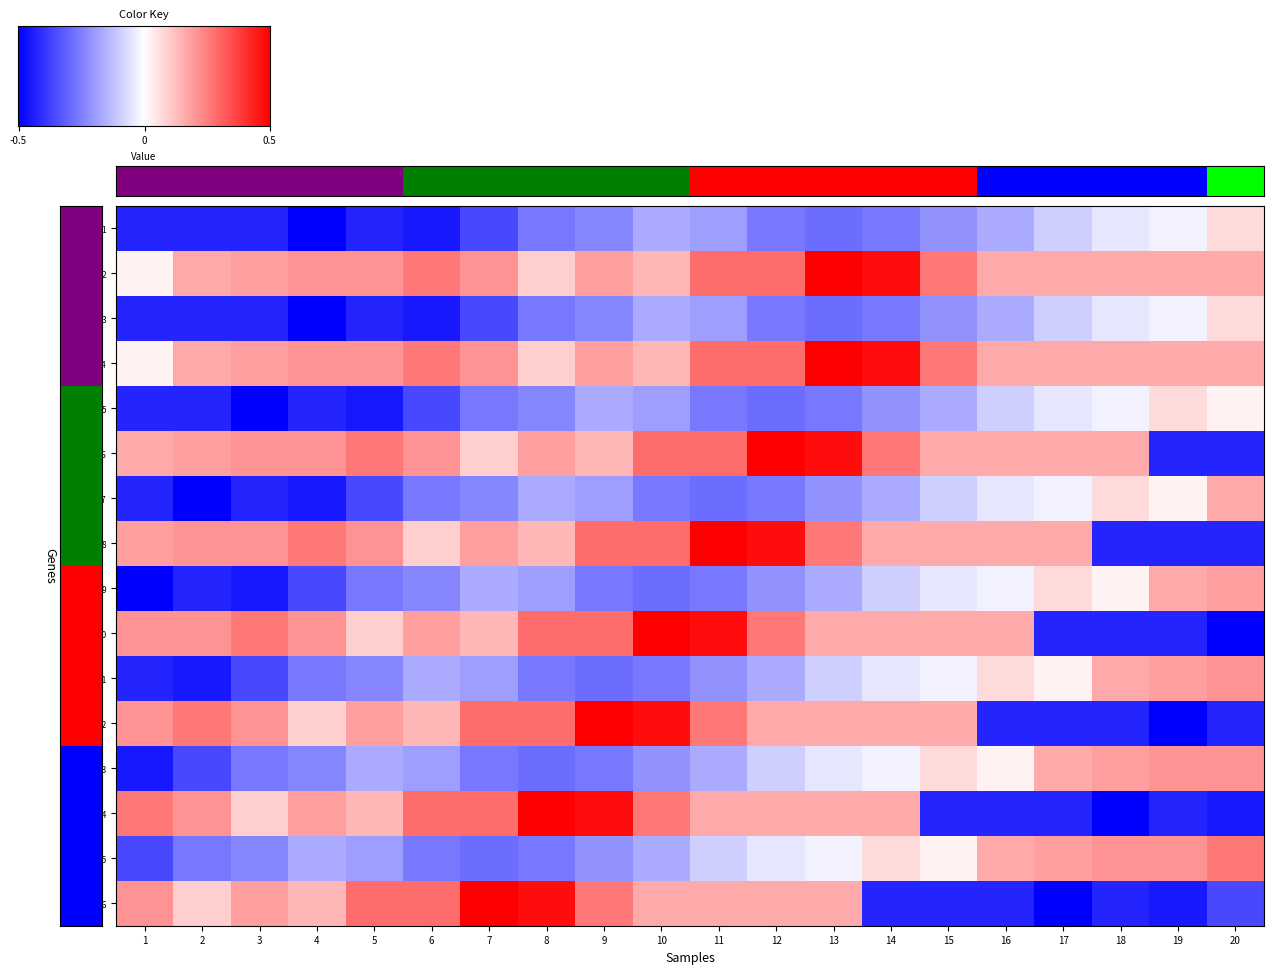

The HR_16 series shows 0.5 at 7. True or false?

True